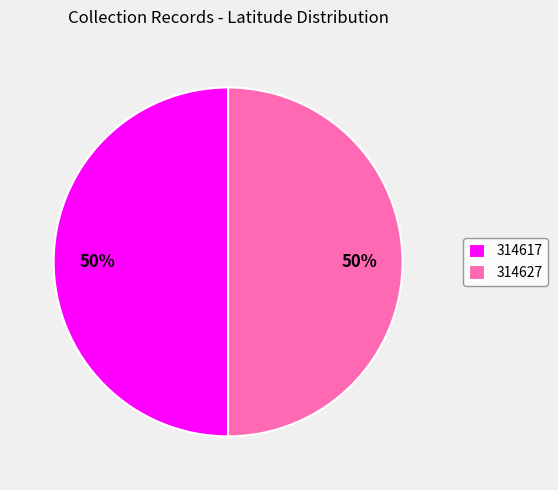

To the nearest percent, what percentage of the pie is 314627?

50%